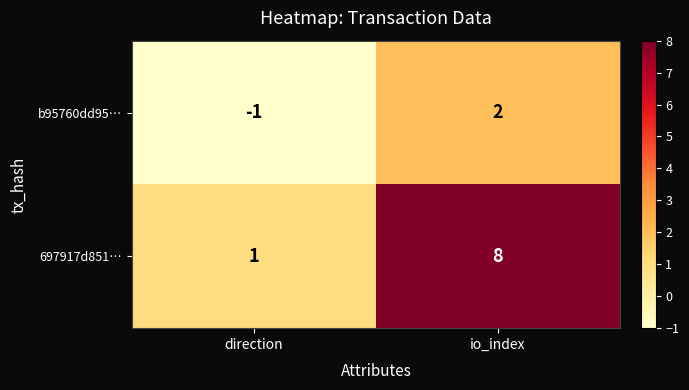

At which label is b95760dd95… closest to 0?

direction